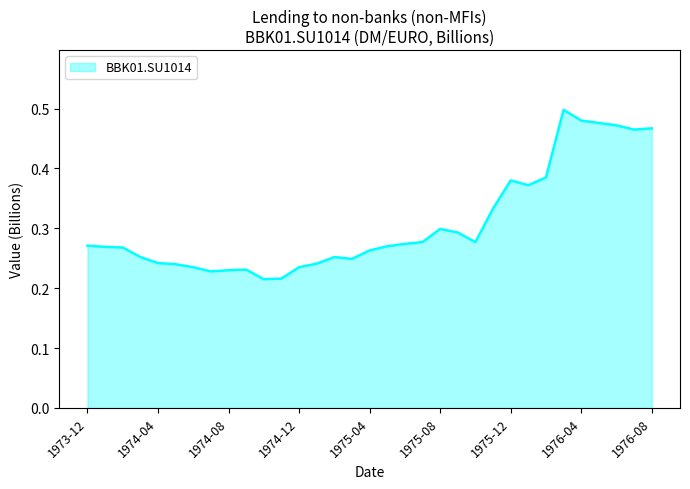

Does the chart display data point markers on the line(s)?

No